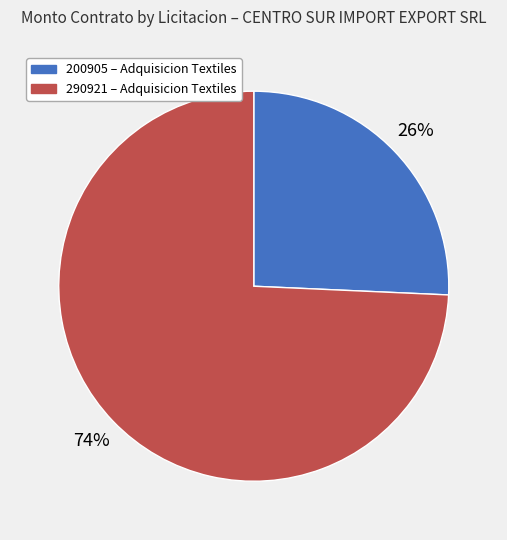

Which category accounts for the majority?

290921